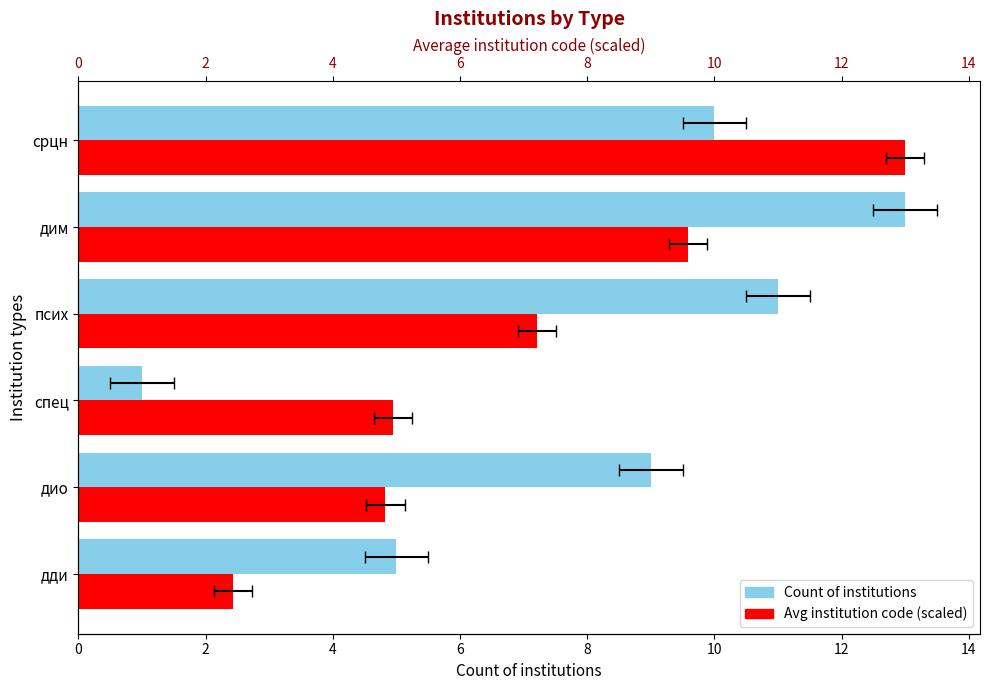

What is the difference between the maximum and minimum values in the Avg institution code (scaled) series?

10.6